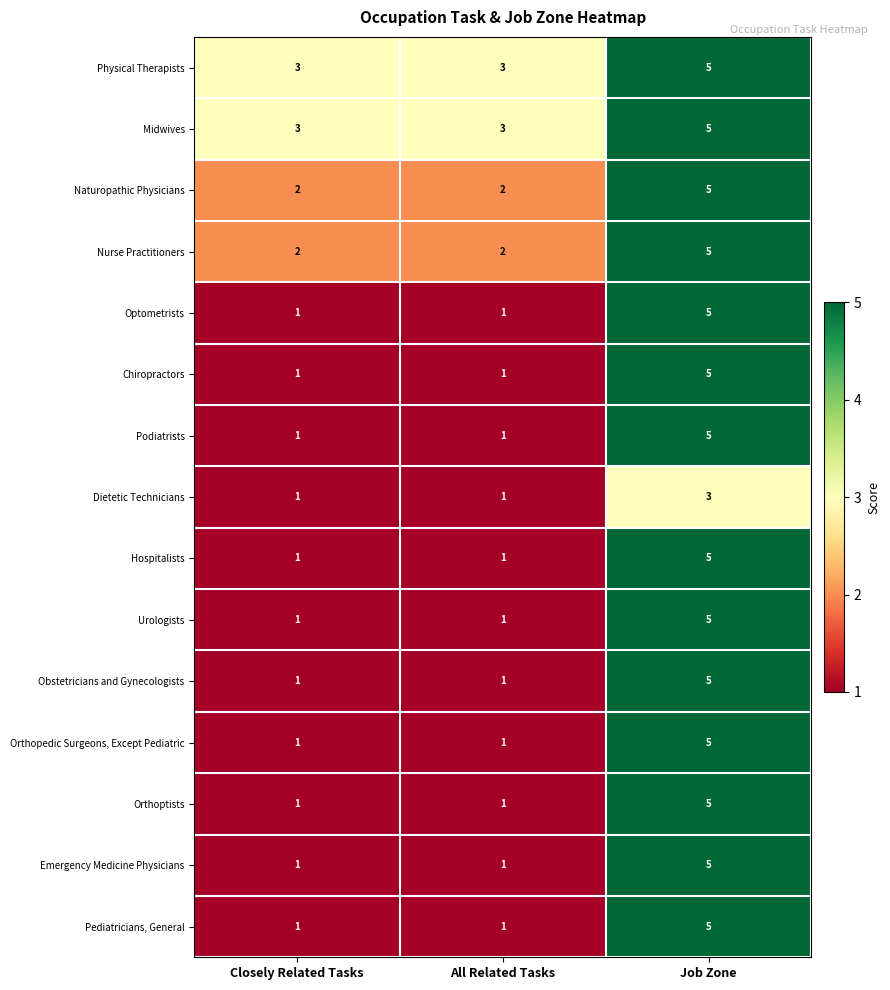

What is the total value across all series at Closely Related Tasks?

21